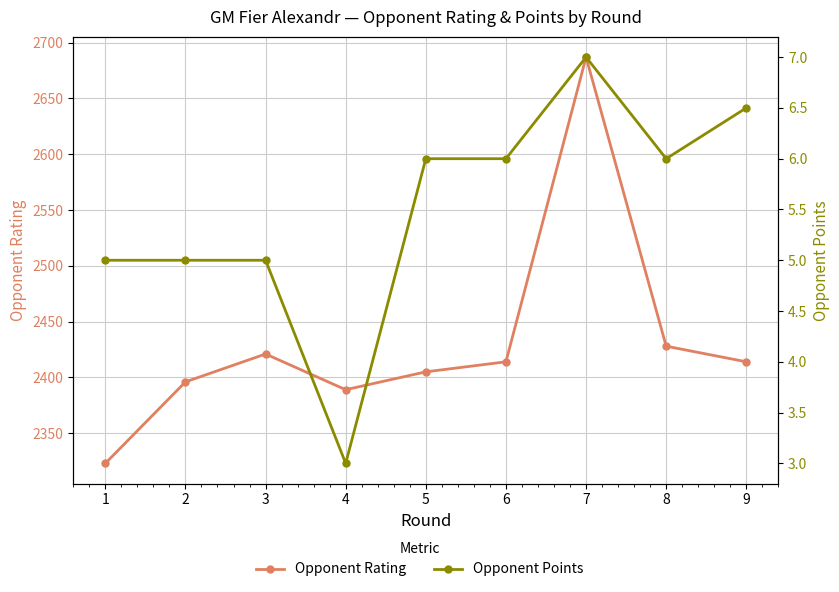

What is the difference between the second highest and second lowest values in the Opponent Rating series?

39.0